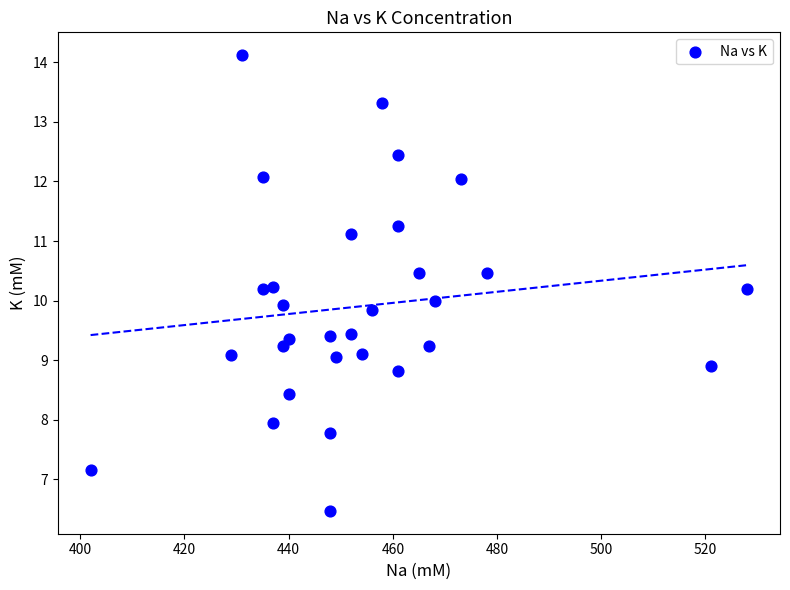

What is the range of X values (max minus min)?

126.0